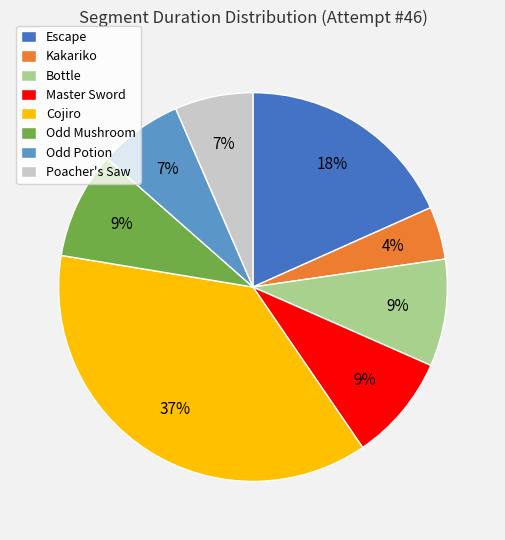

What percentage is the Bottle slice, to the nearest percent?

9%